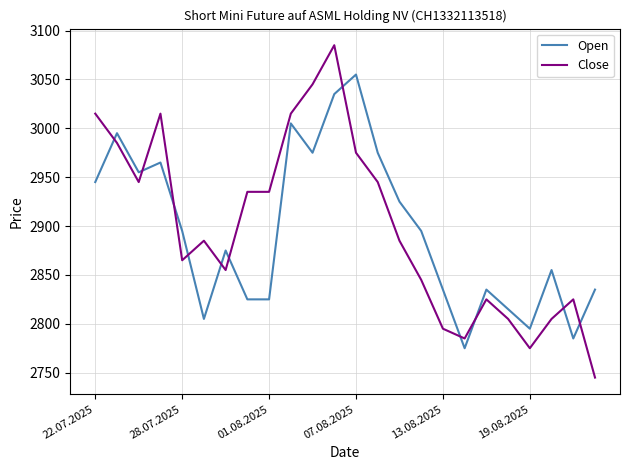

Reading left to right, transcribe all the data shown in this chart.

Open: 2945	2995	2955	2965	2895	2805	2875	2825	2825	3005	2975	3035	3055	2975	2925	2895	2835	2775	2835	2815	2795	2855	2785	2835
Close: 3015	2985	2945	3015	2865	2885	2855	2935	2935	3015	3045	3085	2975	2945	2885	2845	2795	2785	2825	2805	2775	2805	2825	2745